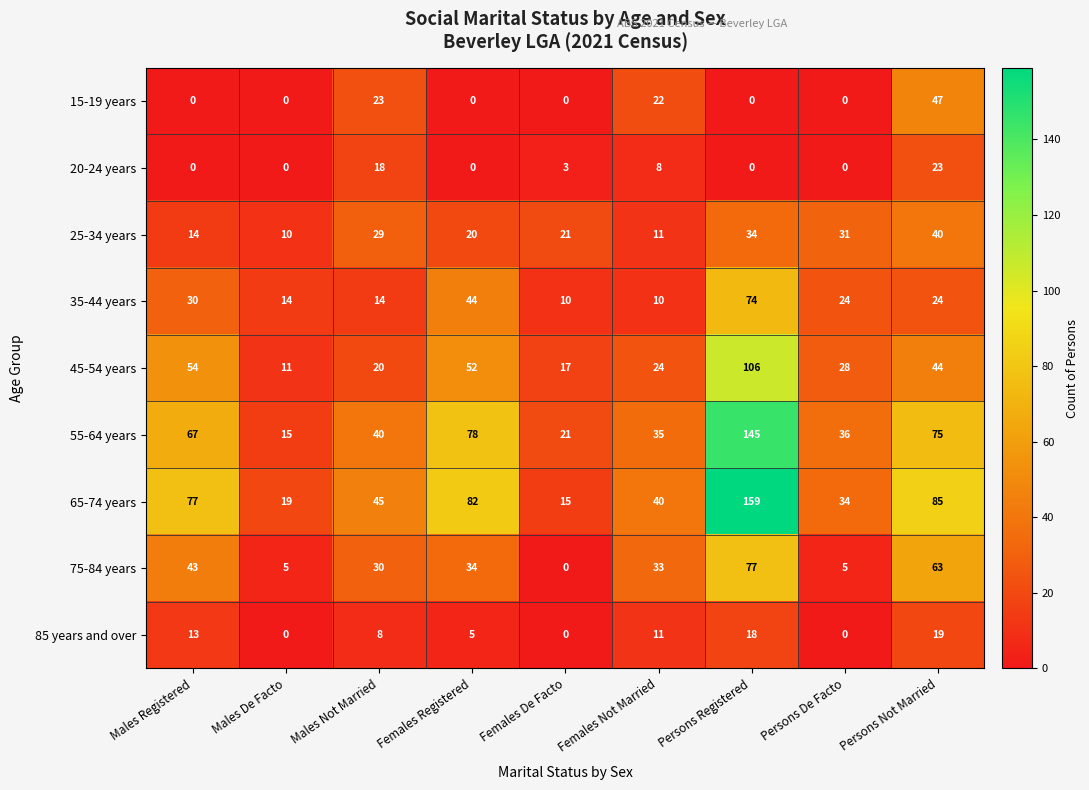

At which category is the sum across all series the highest?

Persons Registered